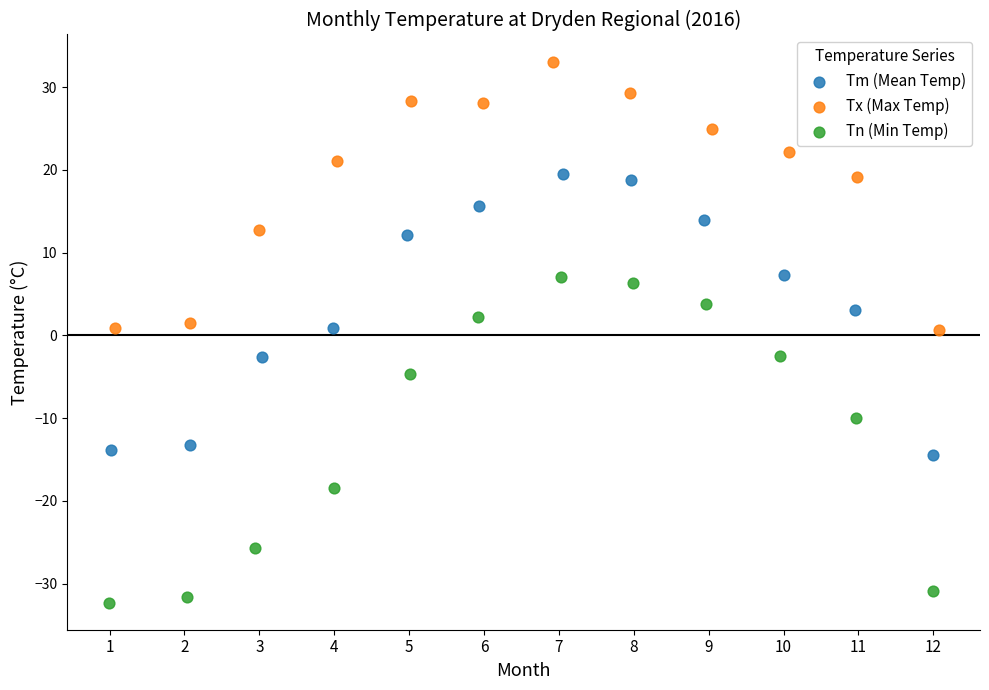

Which series contains the highest Y value?

Tx (Max Temp)